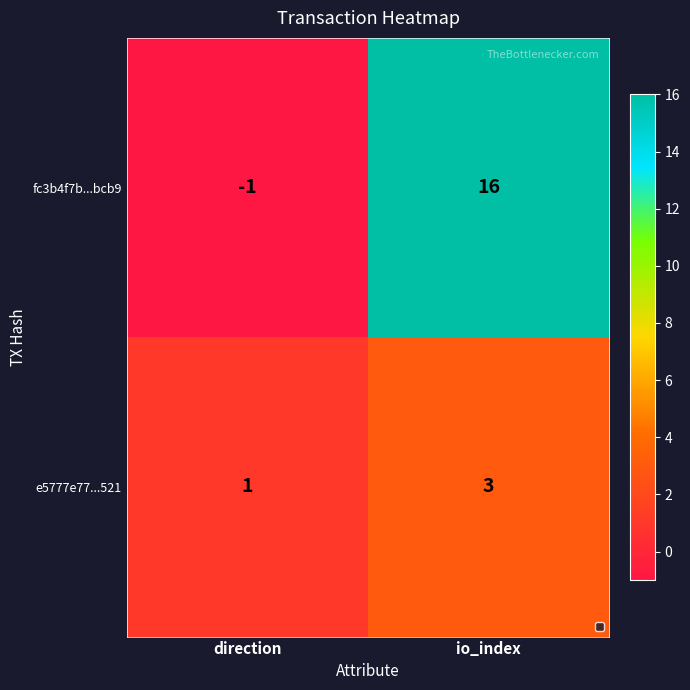

What value does the fc3b4f7b...bcb9 series have at io_index?

16